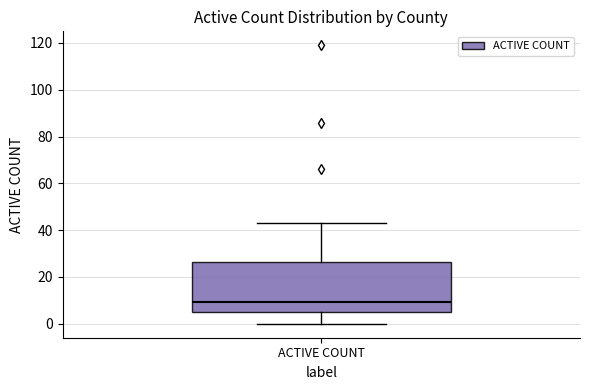

Where does the median line of the box for ACTIVE COUNT sit on the y-axis? The values are not printed on the chart, so give them approximately, as read against the axis.

10